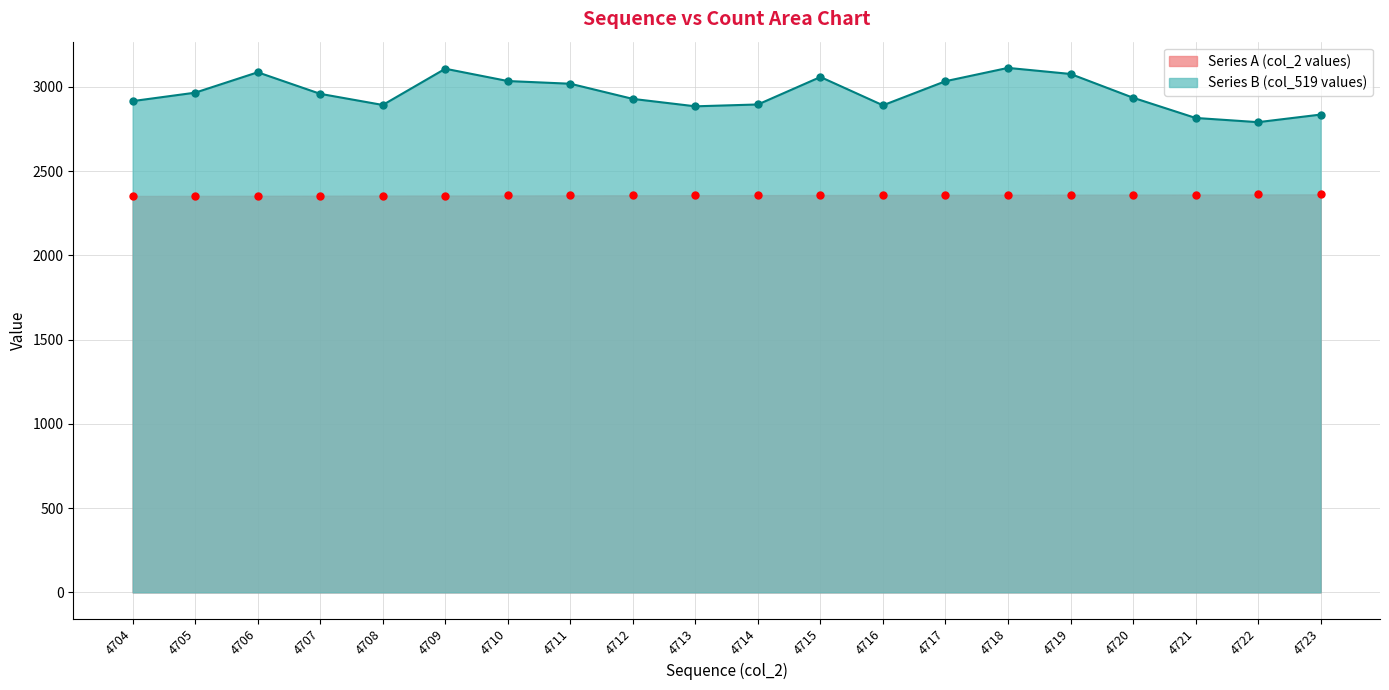

The Series B series shows 2935.0 at 4720. True or false?

True